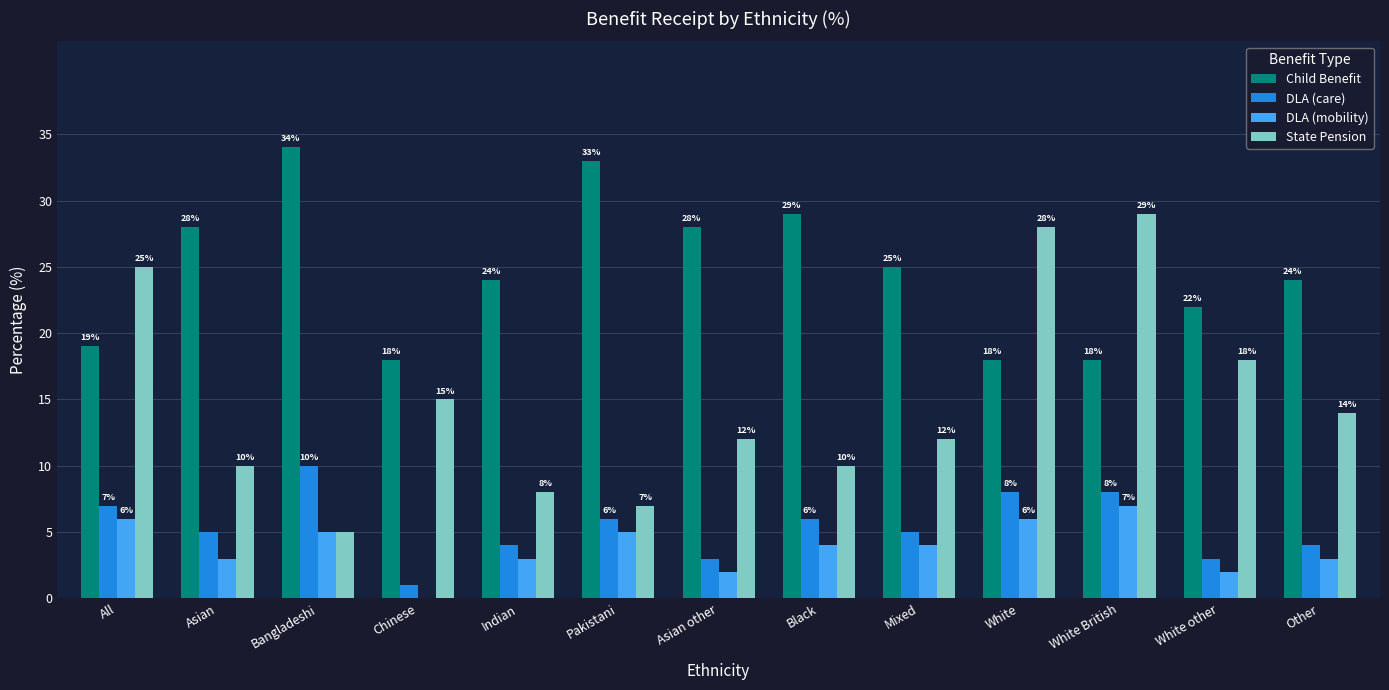

Where is State Pension nearest to the value 17?

White other